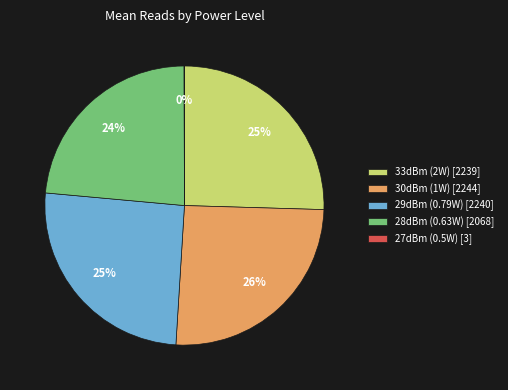

Is 30dBm (1W) [2244] the majority of the pie?

No